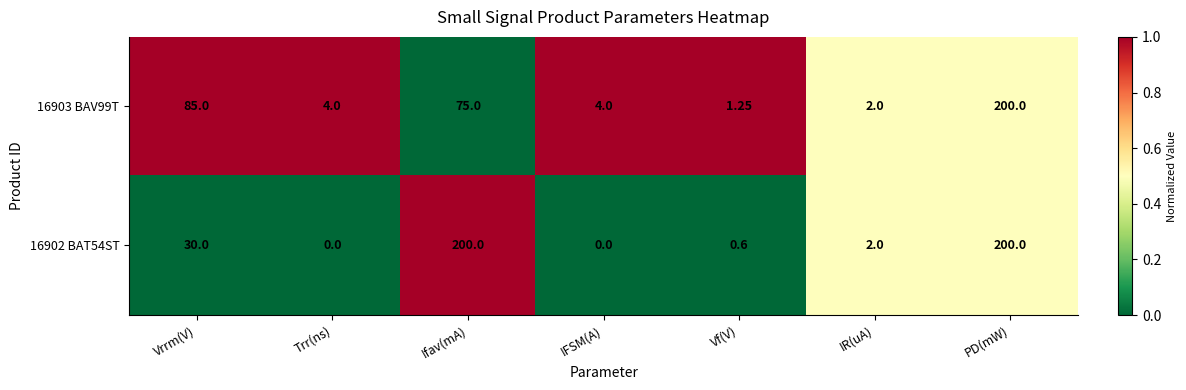

At which category is the sum across all series the highest?

PD(mW)